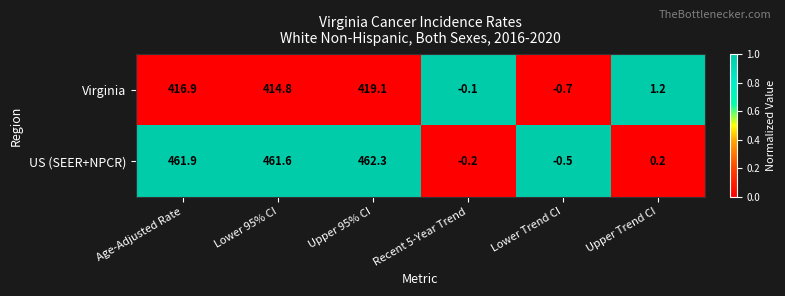

How many values in Virginia are above zero?

4